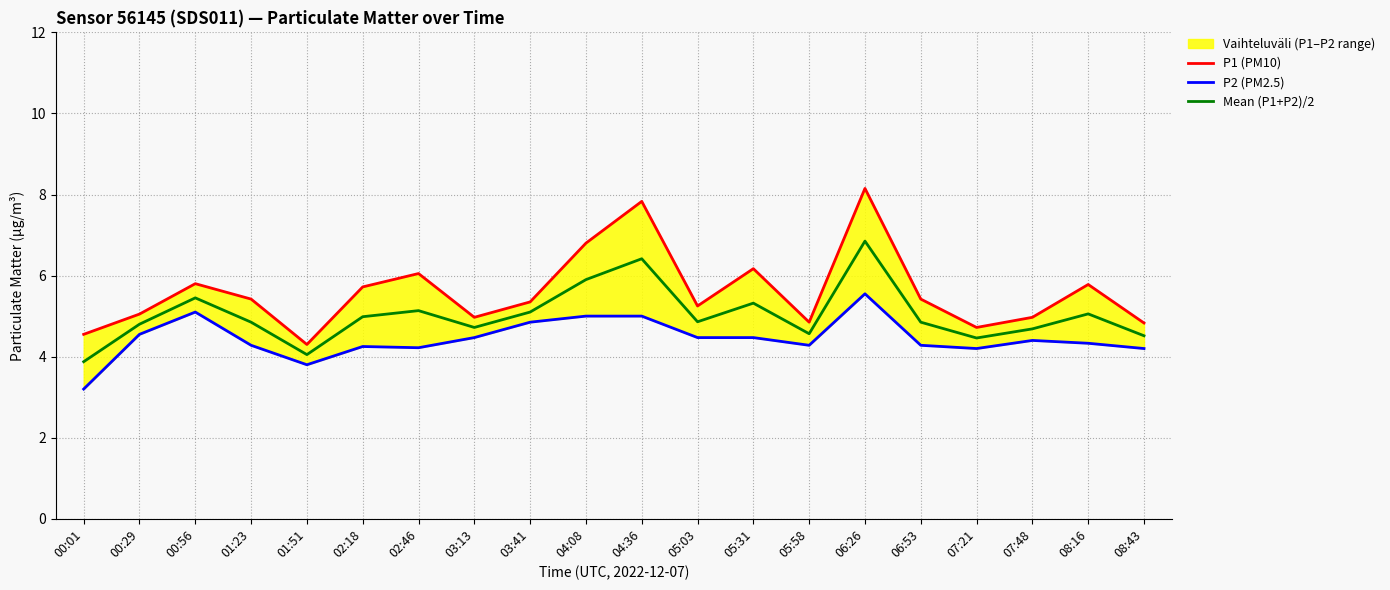

At how many categories does at least one series exceed 6?

5